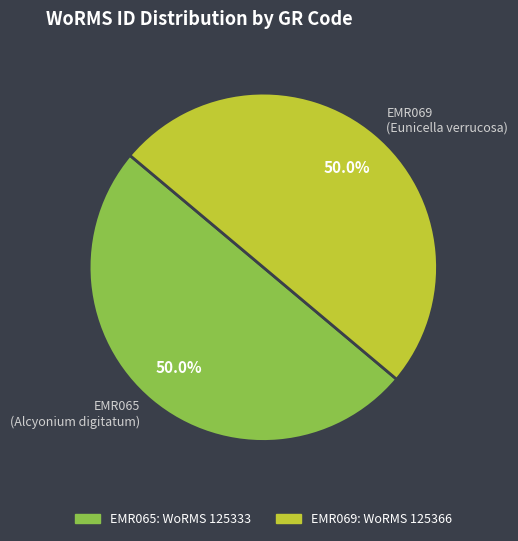

What is the ratio of the value at EMR069 (Eunicella verrucosa) to the value at EMR065 (Alcyonium digitatum)?

1.0